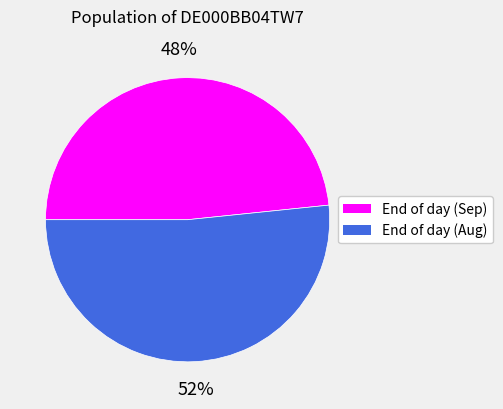

How many segments does this pie chart have?

2